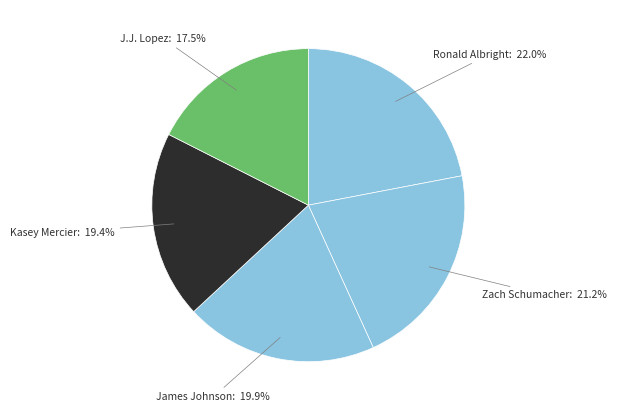

Which category has the biggest portion of the pie?

Ronald Albright